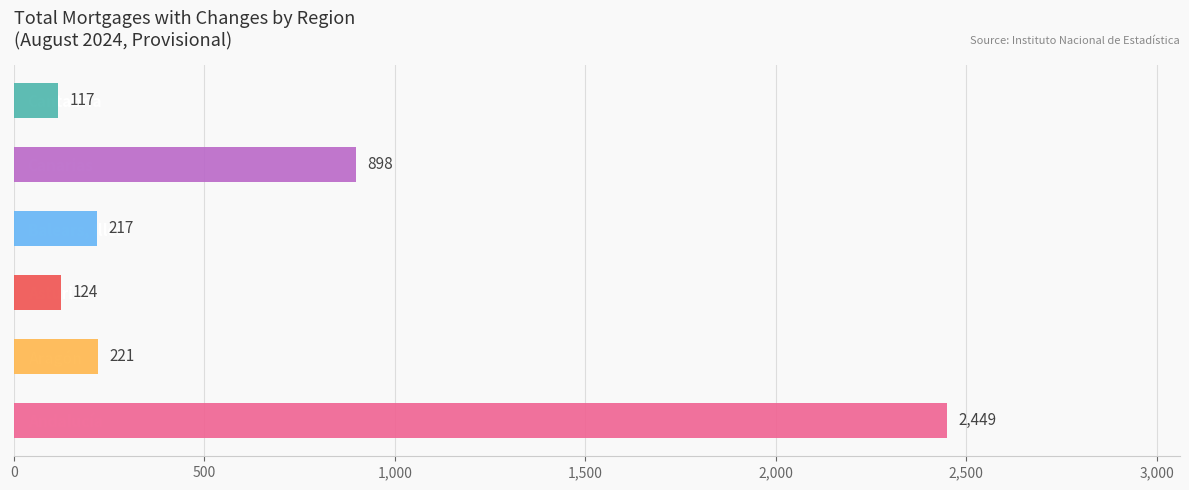

How many values are below 221?

3